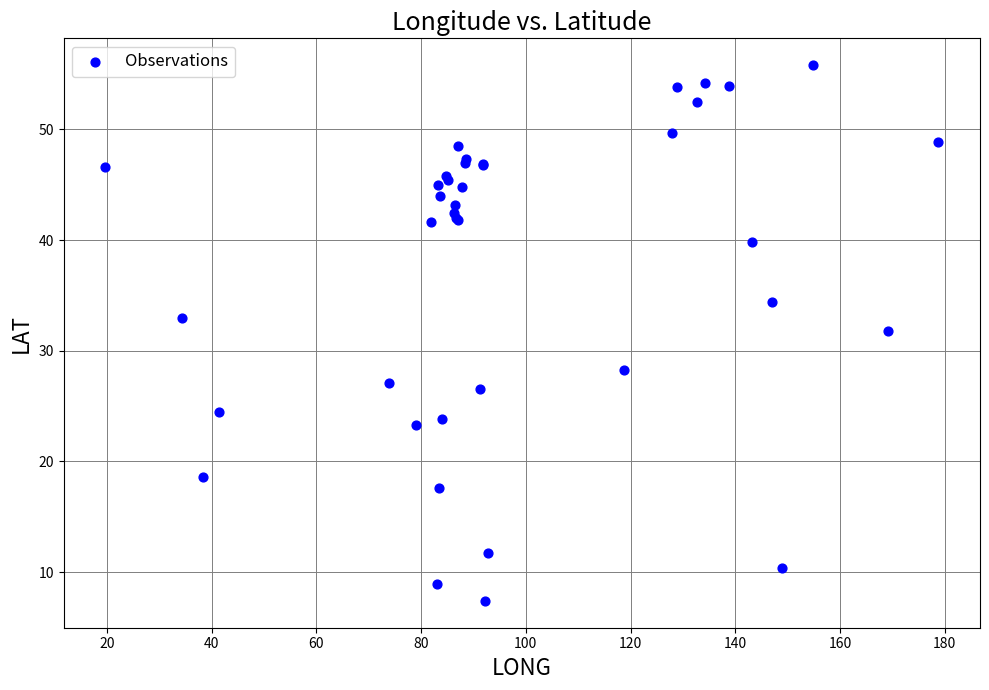

What Y value in the scatter plot is closest to 31?

31.8